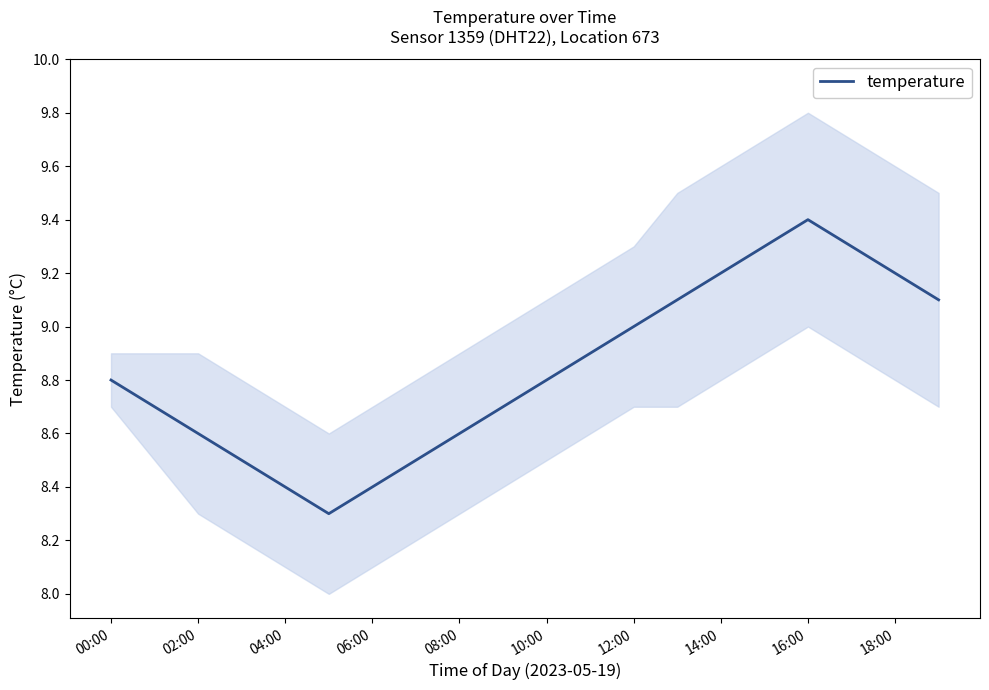

How many series are shown in this chart?

1